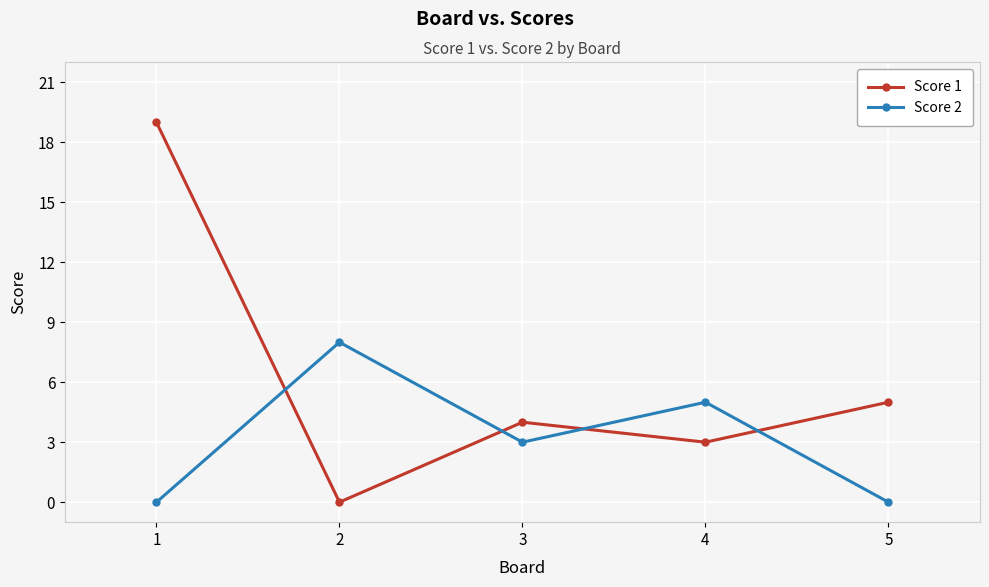

Which series has the largest total across all categories?

Score 1